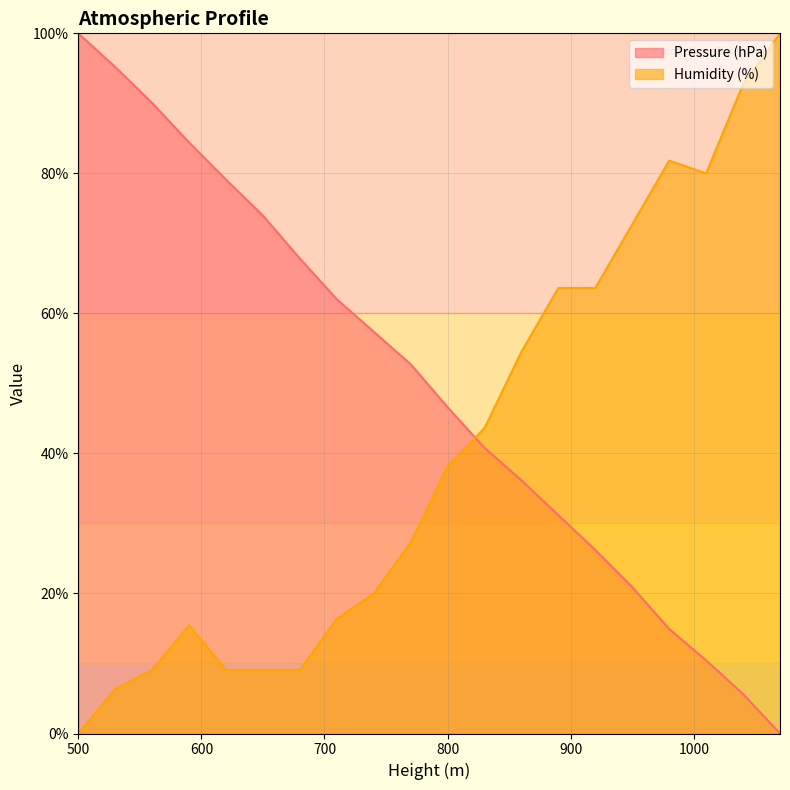

Which label corresponds to the smallest value in the chart?

1070